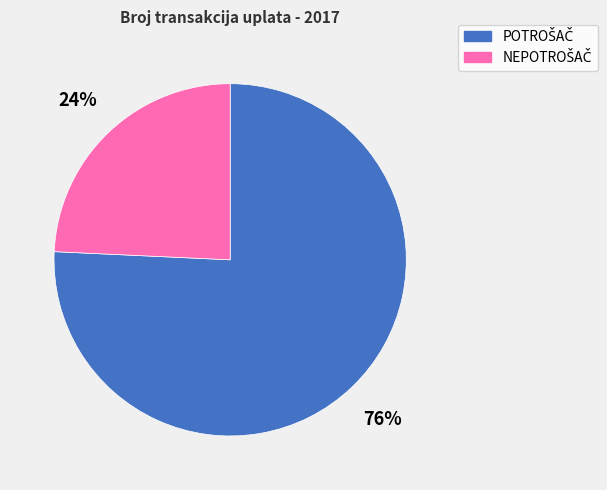

To the nearest percent, what is the average slice percentage?

50%